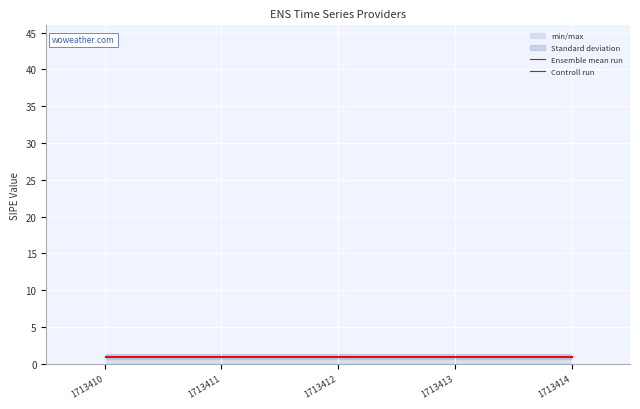

True or false: Ensemble mean run has a value of 0.4 at 1713413.

False